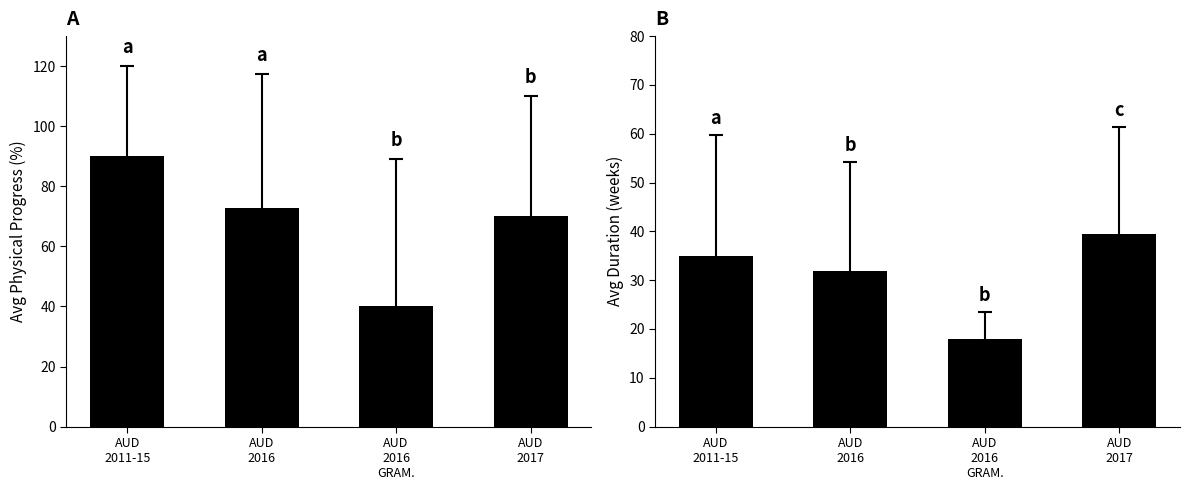

What is the value of the Avg Weeks bar at the 1st from the left?

35.0